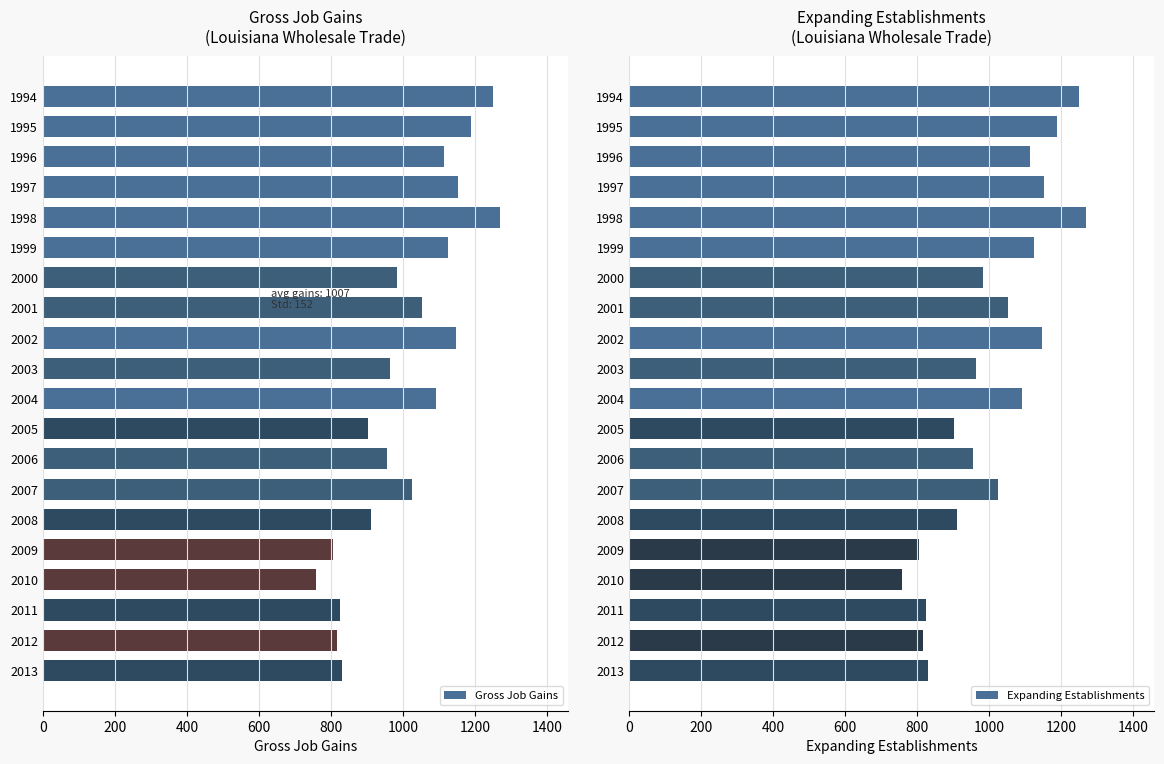

The Gross Job Gains series shows 954 at 2006. True or false?

True